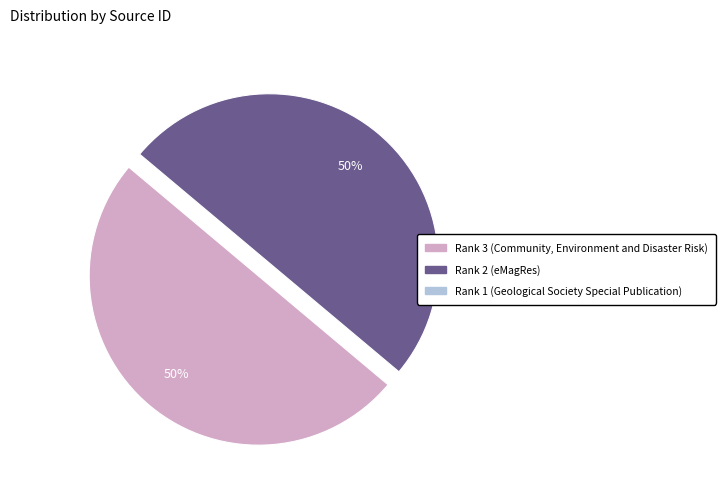

Which category has the biggest portion of the pie?

Rank 2 (eMagRes)